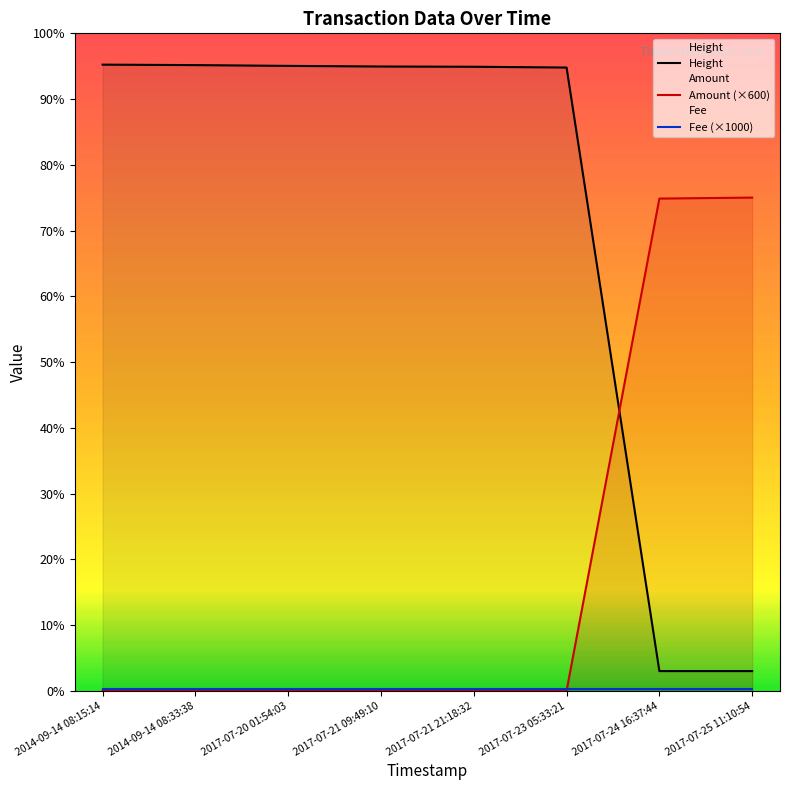

The value of Height at 2014-09-14 08:33:38 is 385163. True or false?

True